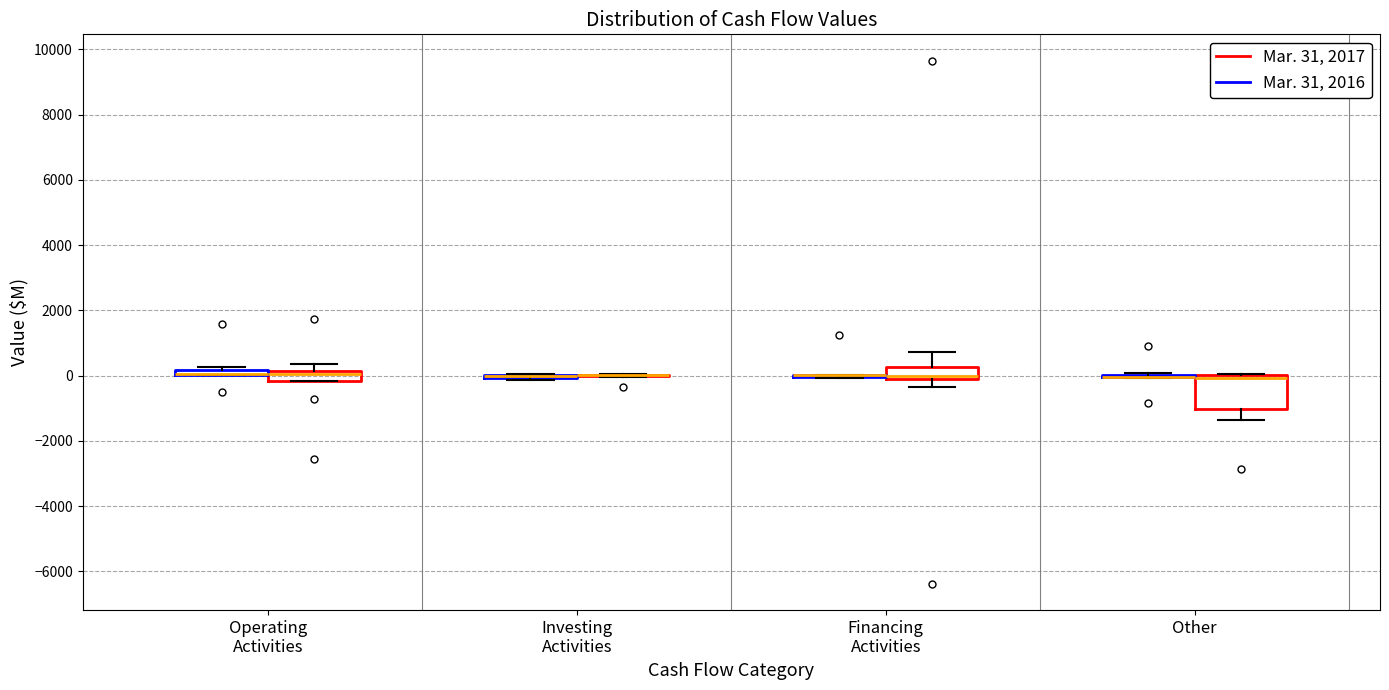

Comparing the boxes themselves (not the whiskers), which one is the tallest?

Other (Mar. 31, 2017)